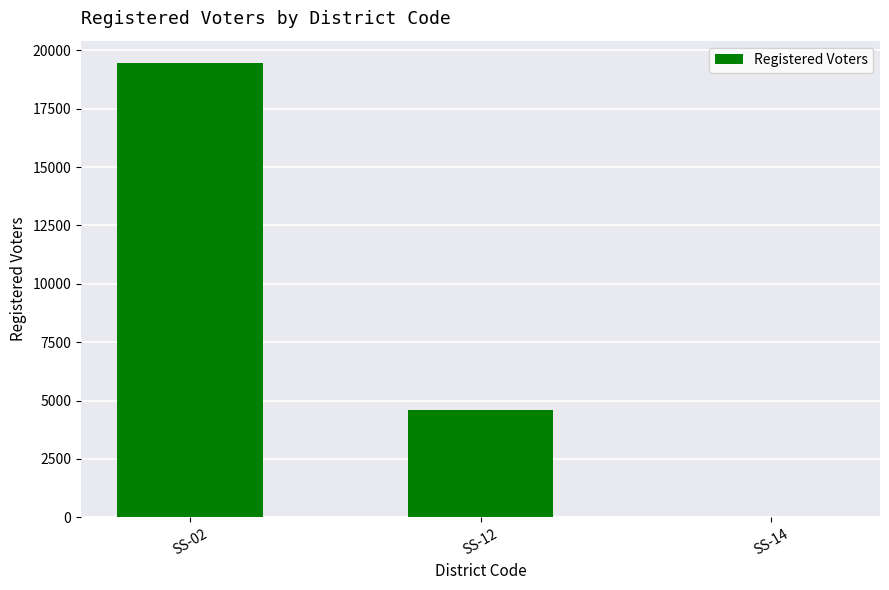

Which has a higher value, SS-12 or SS-14?

SS-12